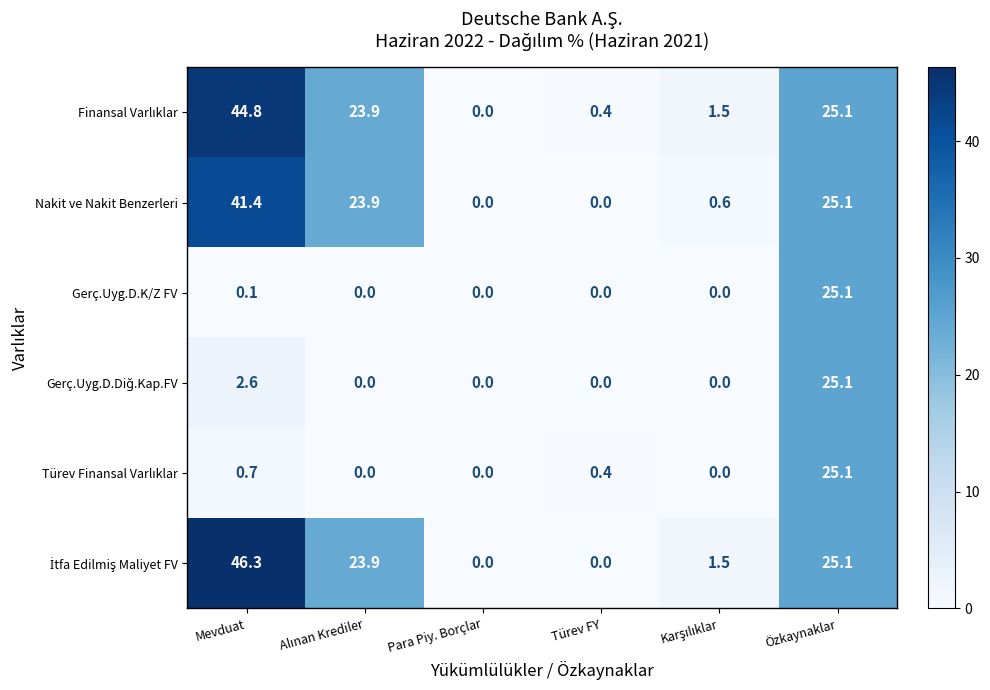

True or false: Gerç.Uyg.D.K/Z FV has a value of 0.0 at Para Piy. Borçlar.

True